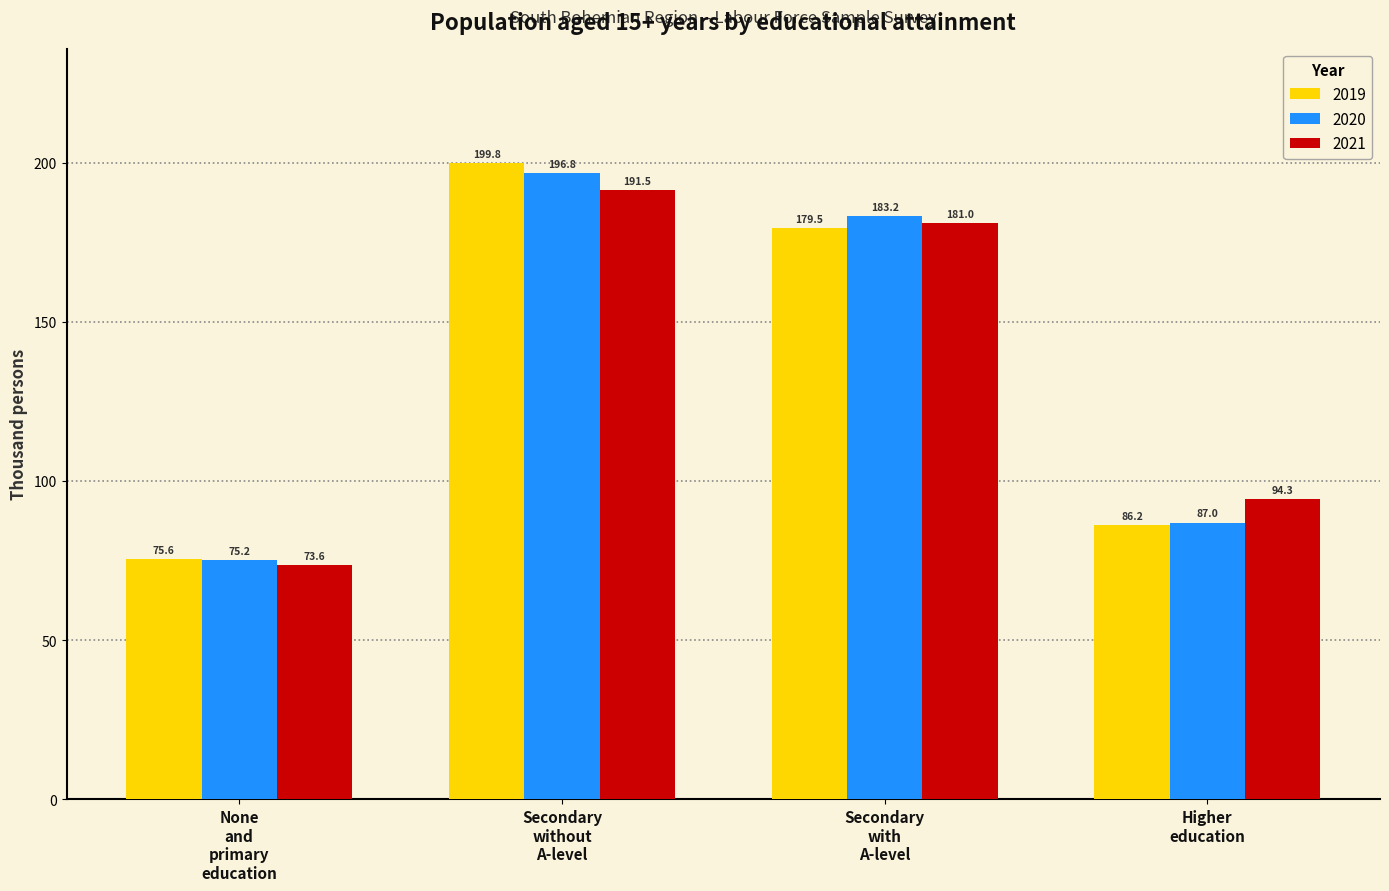

Which series has the widest spread of values?

2019